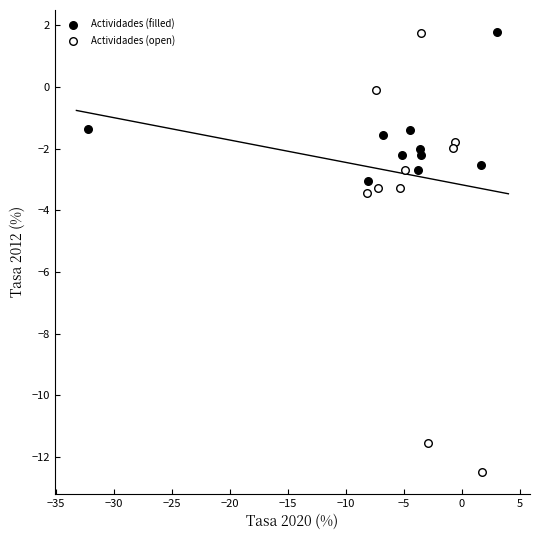

What are all the series names shown in the legend?

Actividades (filled), Actividades (open)